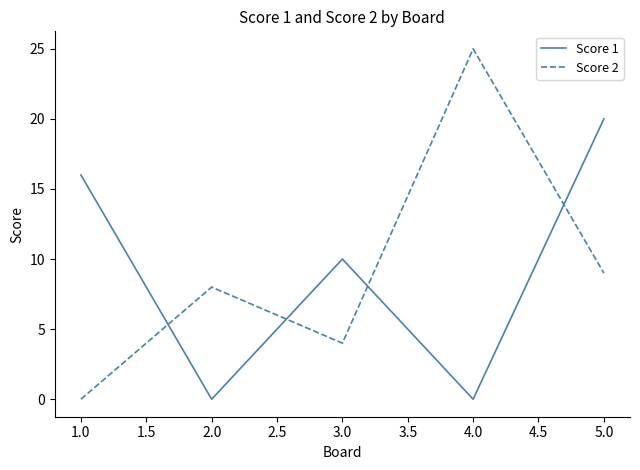

Reading left to right, transcribe all the data shown in this chart.

Score 1: 16	0	10	0	20
Score 2: 0	8	4	25	9